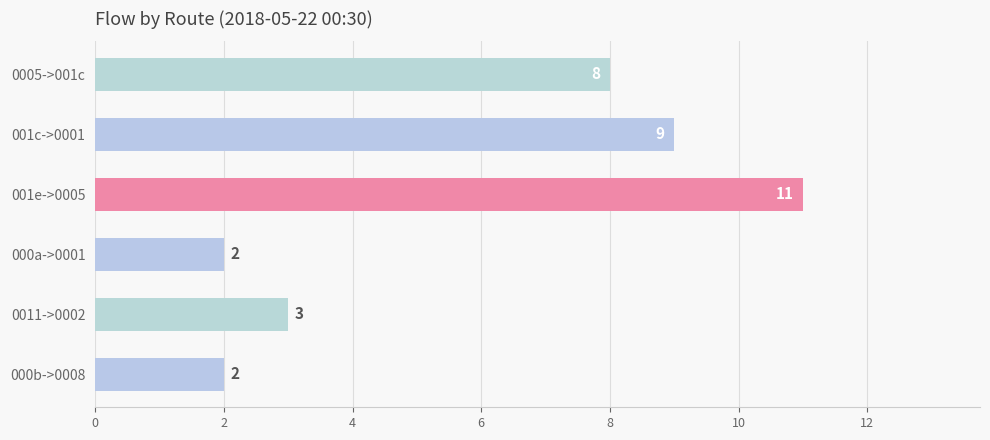

Count the number of categories in the chart.

6